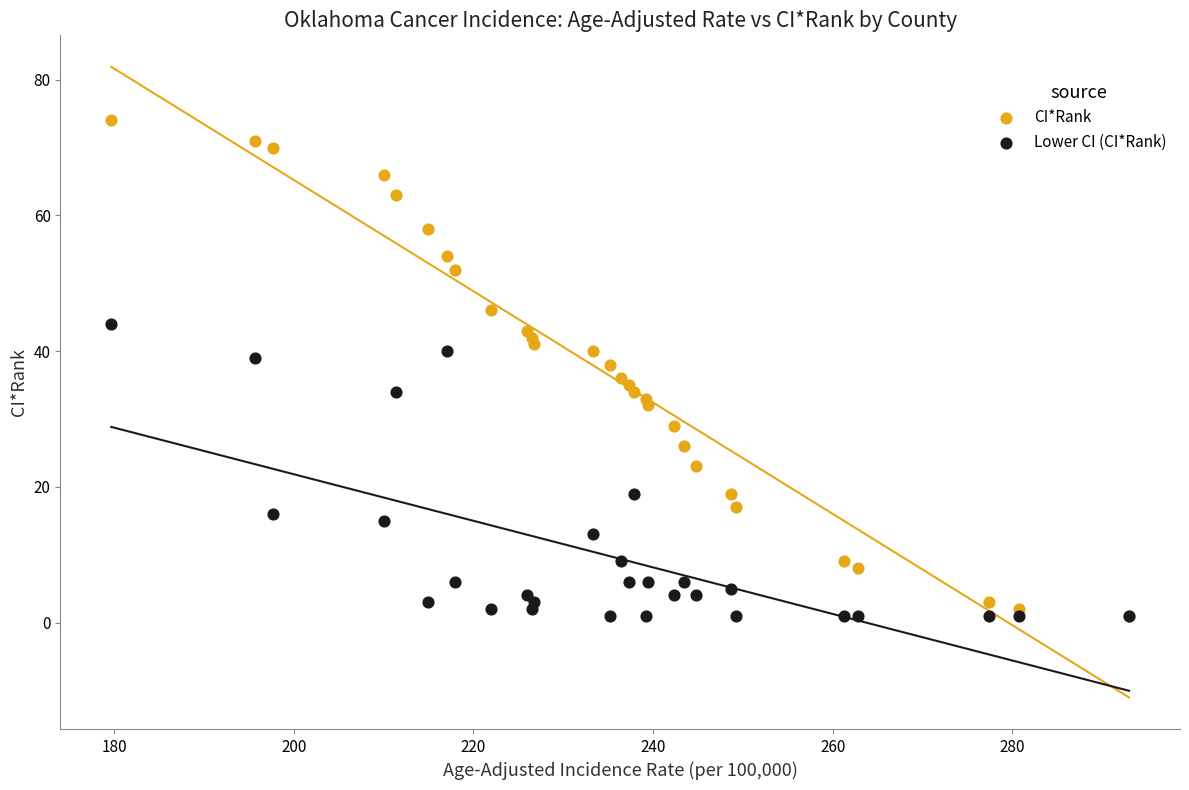

Which series contains the highest Y value?

CI*Rank